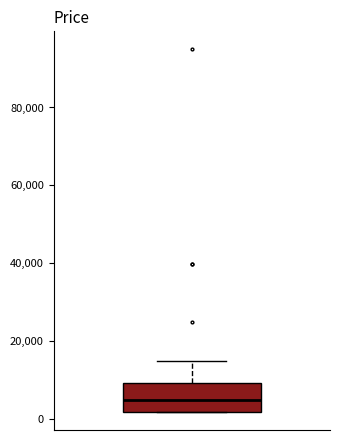

Transcribe this box plot: give where the median line is, the range the box spans, and where the two whiskers end, as read against the y-axis. The values are not printed on the chart, so give them approximately, as read against the axis.

median 4000, box 2000 to 10000, whiskers 2000 to 14000